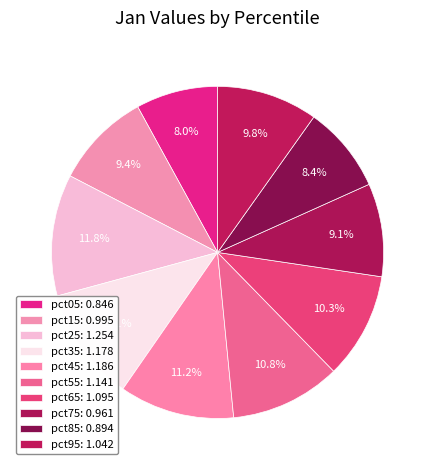

Count the number of slices in the pie.

10